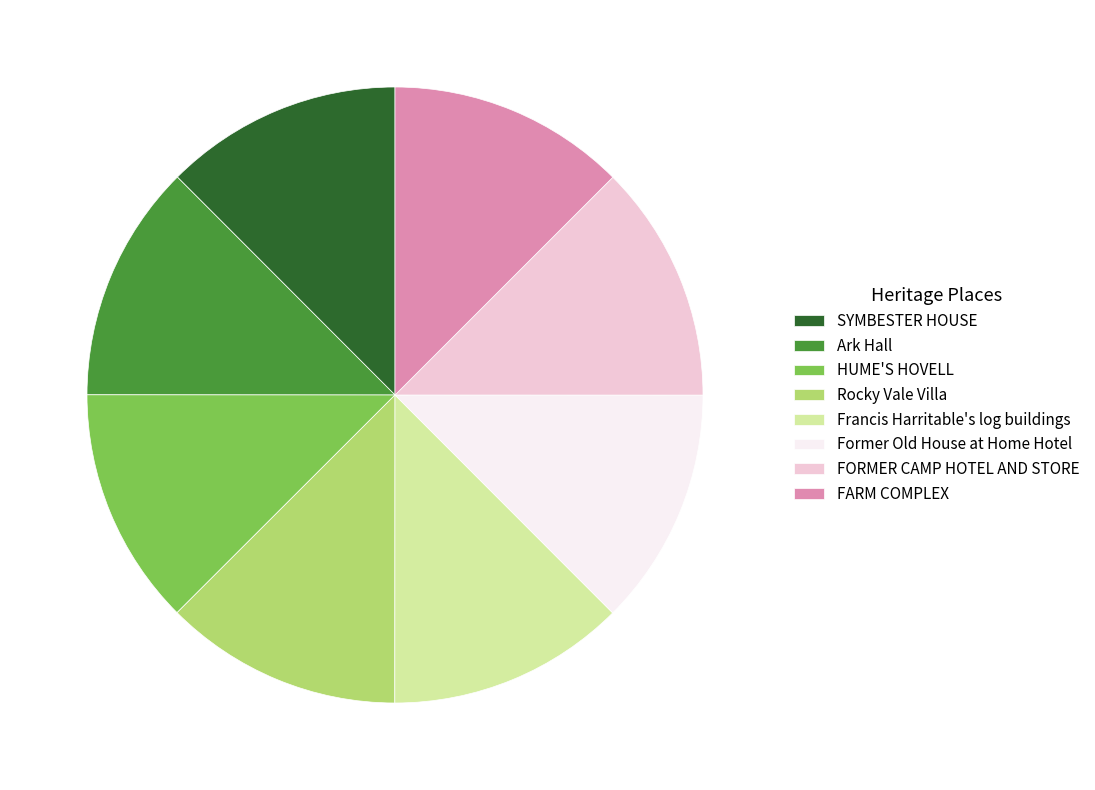

Does any single category account for the majority?

No